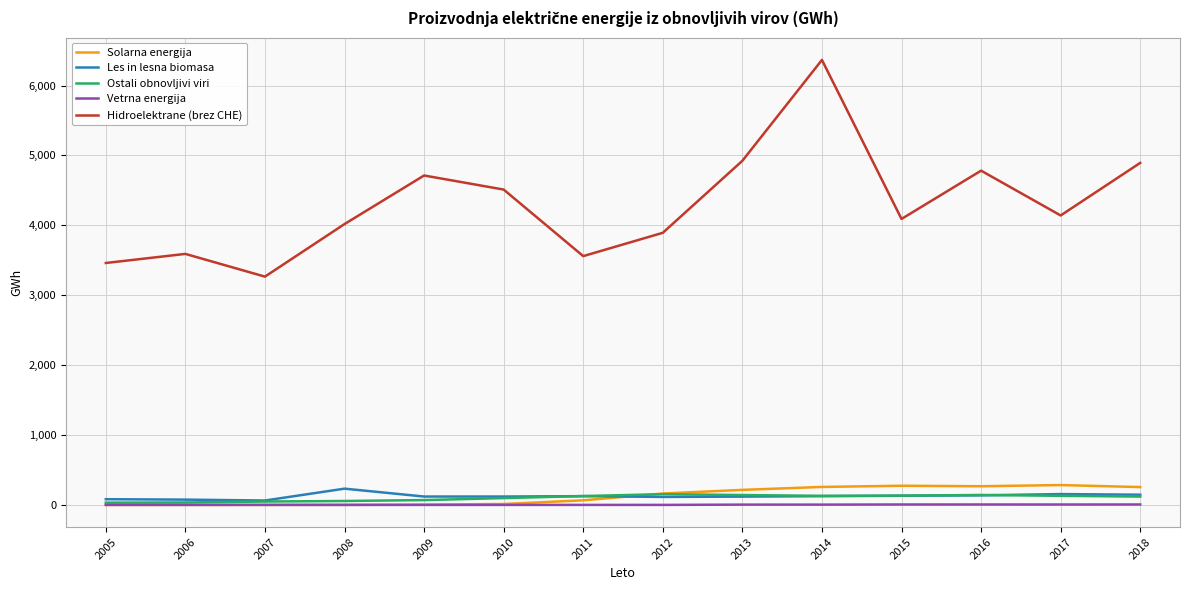

Between 2007 and 2018, which series saw the biggest shift?

Hidroelektrane (brez CHE)